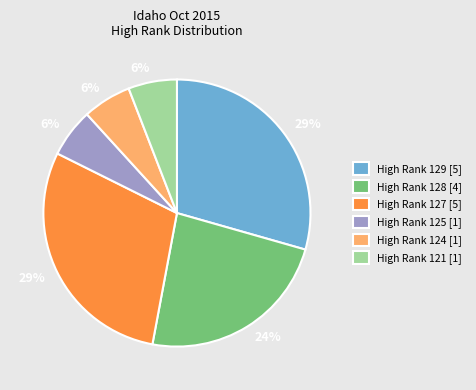

Is High Rank 121 [1] the majority of the pie?

No